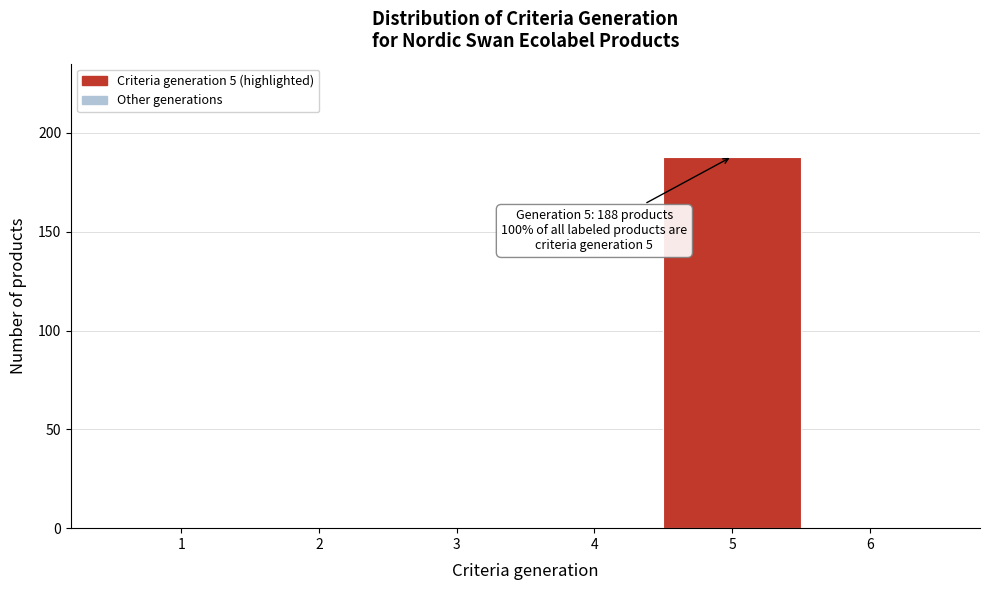

Which range on the x-axis has the tallest bar?

4.5 to 5.5